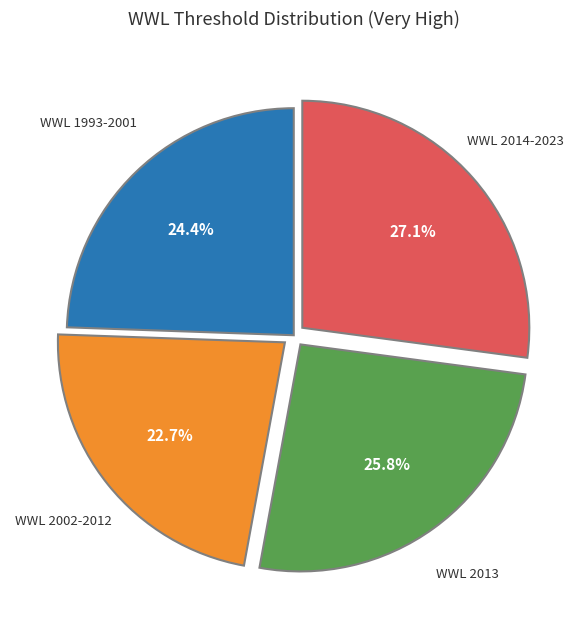

Is there a majority slice in this chart?

No